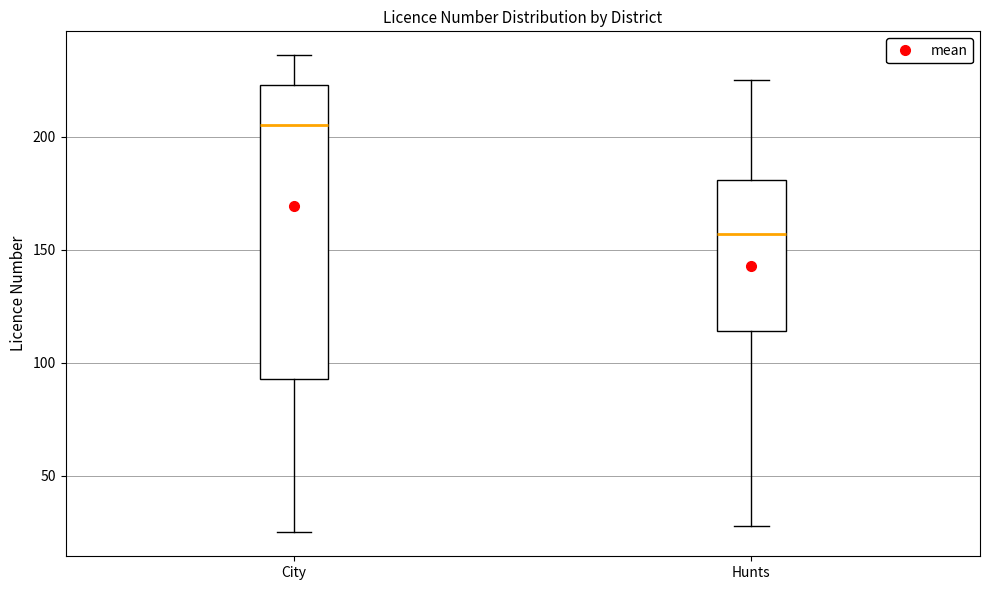

Which box has the highest median line?

City